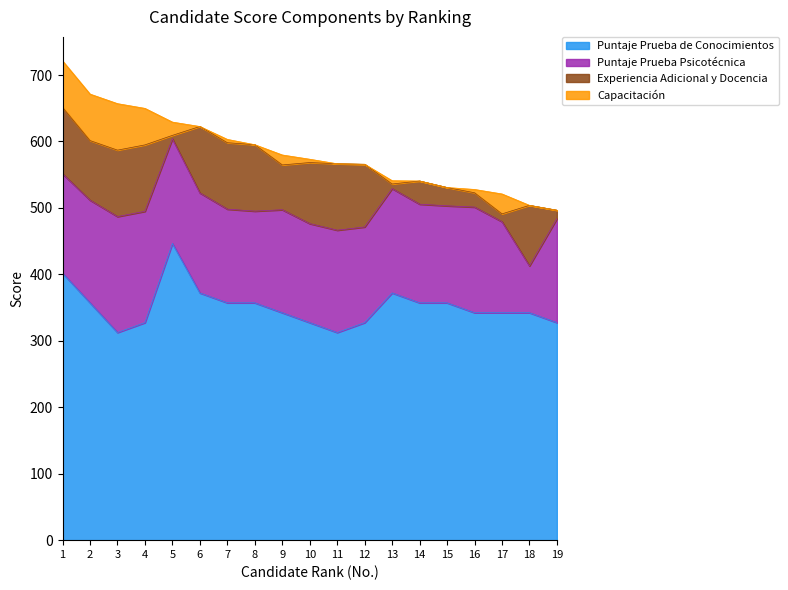

At which category does Puntaje Prueba de Conocimientos reach its first local valley?

3